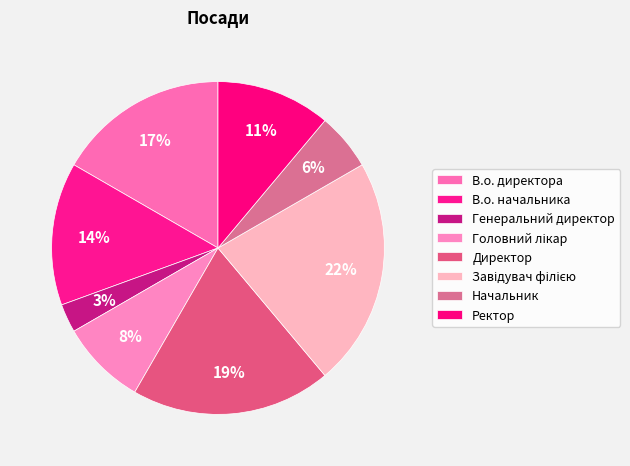

How much of the chart is everything except Директор?

80.6%